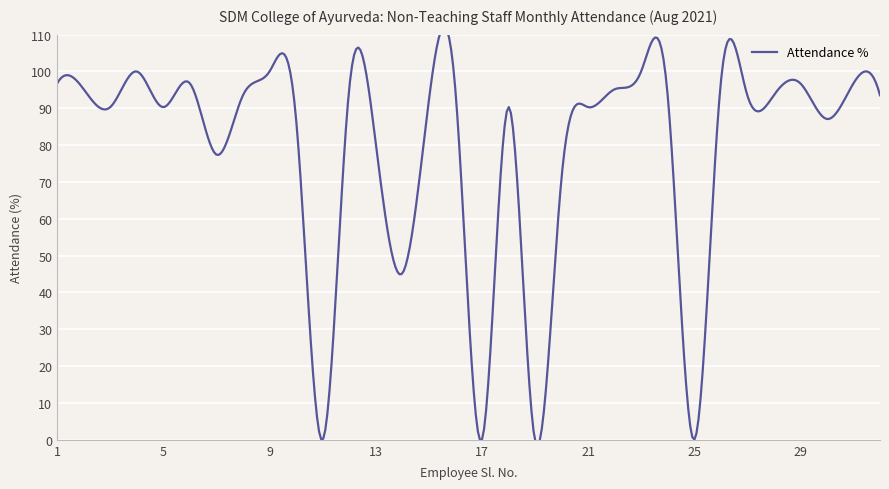

Is it true that the value at 20 is 96.3?

False